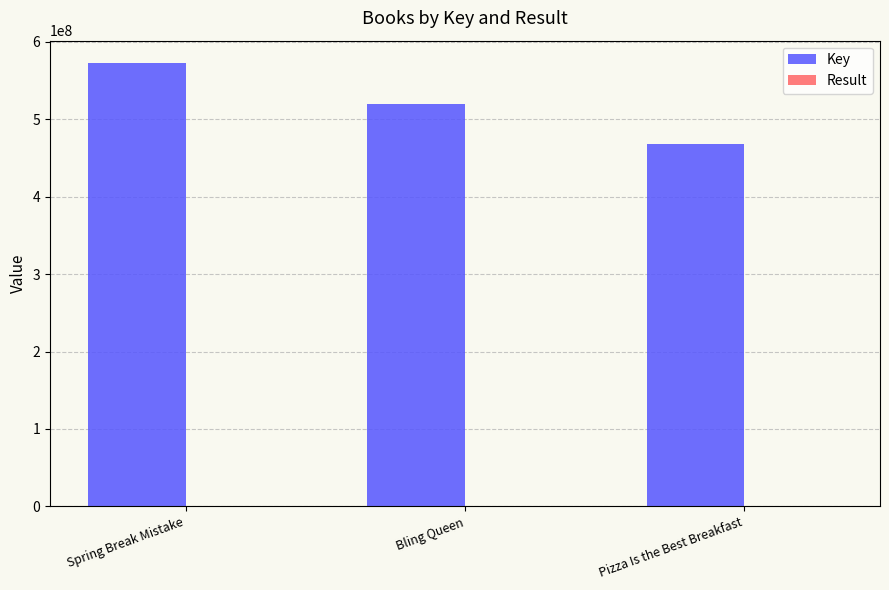

At which category does the chart reach its peak across all series?

Spring Break Mistake